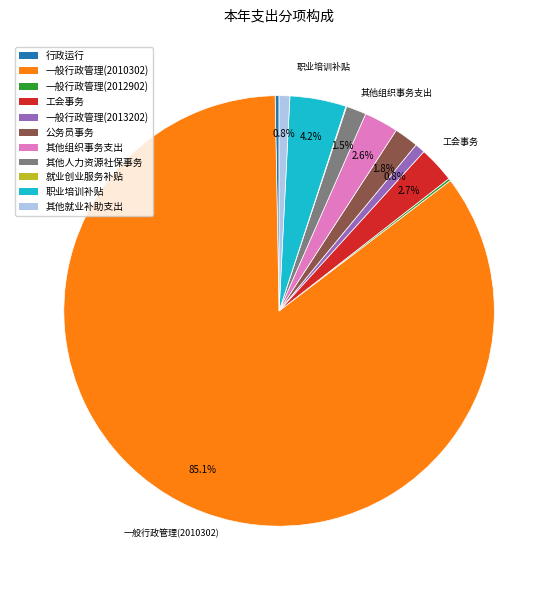

Is there a majority slice in this chart?

Yes